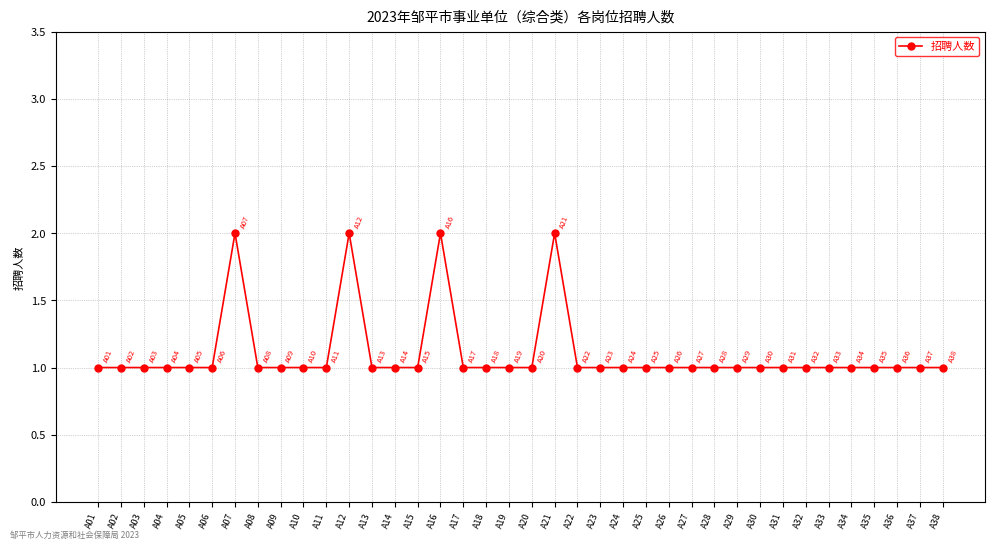

Between A05 and A12, which is larger?

A12